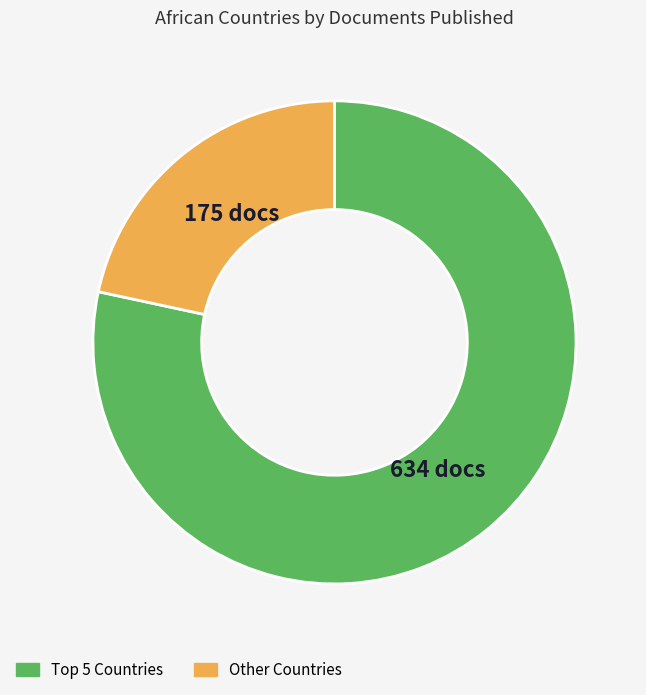

Is there any slice that represents more than half of the pie?

Yes